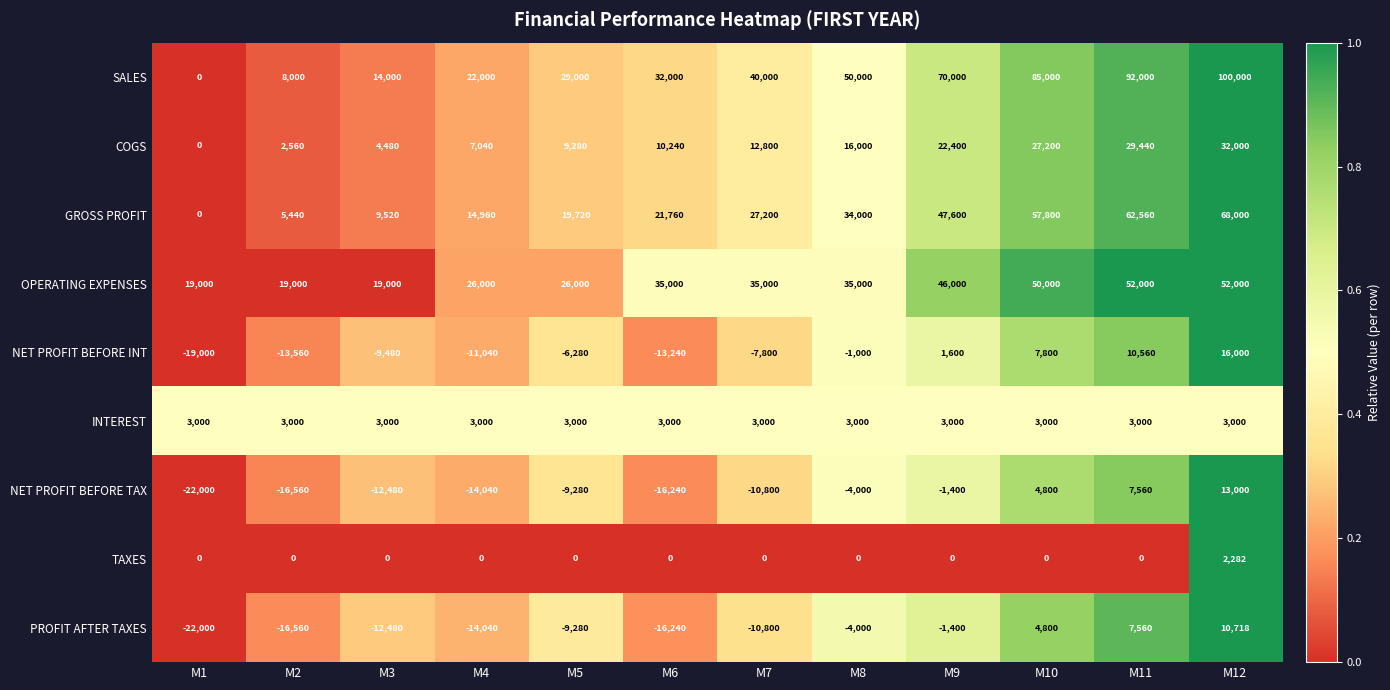

What is the average value of the COGS series?

14453